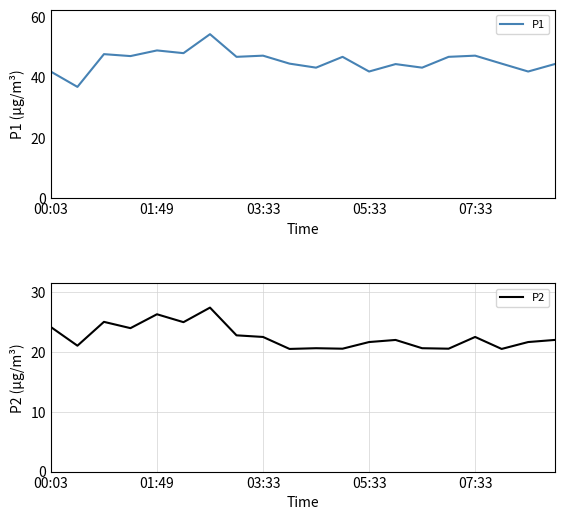

True or false: P1 and P2 intersect in this chart.

False